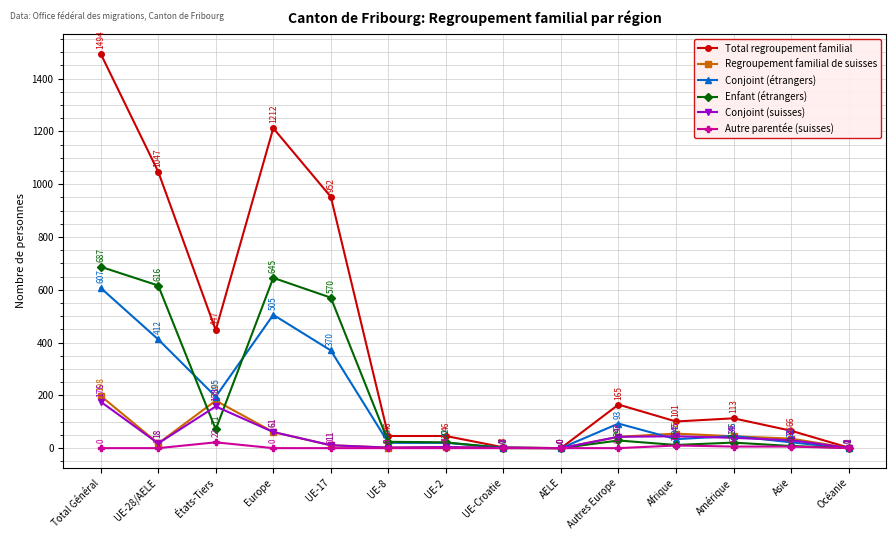

Reading left to right, transcribe all the data shown in this chart.

Total regroupement familial: 1494	1047	447	1212	952	46	46	3	0	165	101	113	66	2
Regroupement familial de suisses: 198	18	180	61	11	2	4	1	0	43	55	45	36	1
Conjoint (étrangers): 607	412	195	505	370	20	20	2	0	93	34	46	22	0
Enfant (étrangers): 687	616	71	645	570	24	22	0	0	29	12	21	8	1
Conjoint (suisses): 176	18	158	61	11	2	4	1	0	43	45	39	30	1
Autre parentée (suisses): 0	0	22	0	0	0	0	0	0	0	10	6	6	0